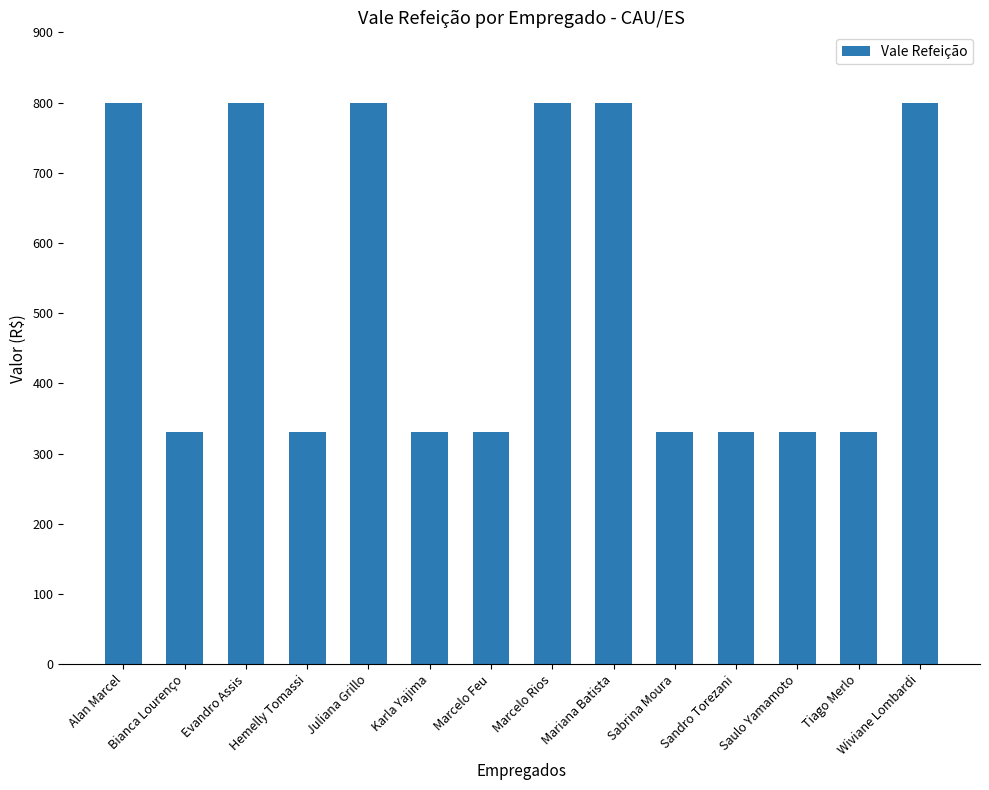

Reading left to right, what are all the values shown in this chart?

799	330	799	330	799	330	330	799	799	330	330	330	330	799